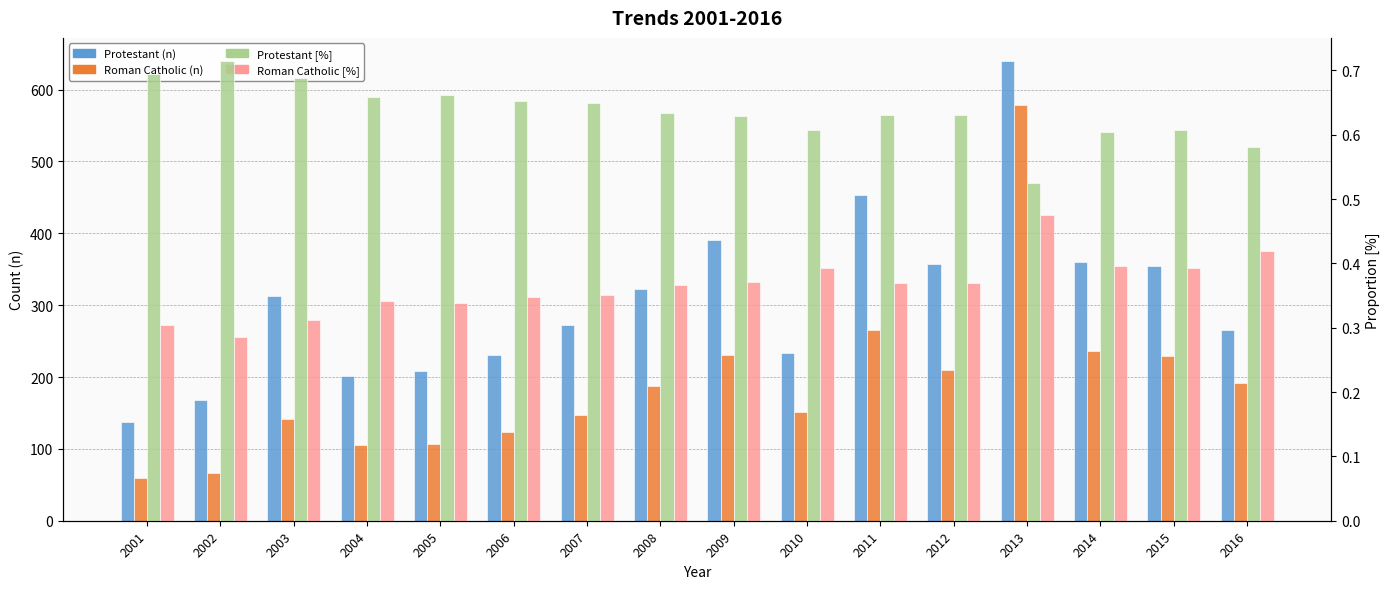

How many bars are there in total?

64